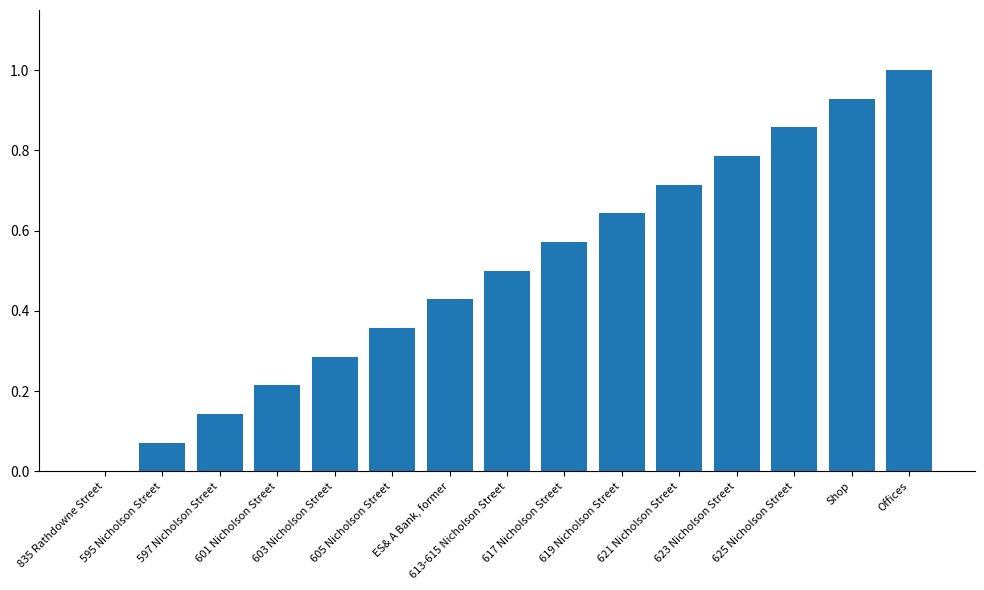

What is the greatest value displayed?

1.0